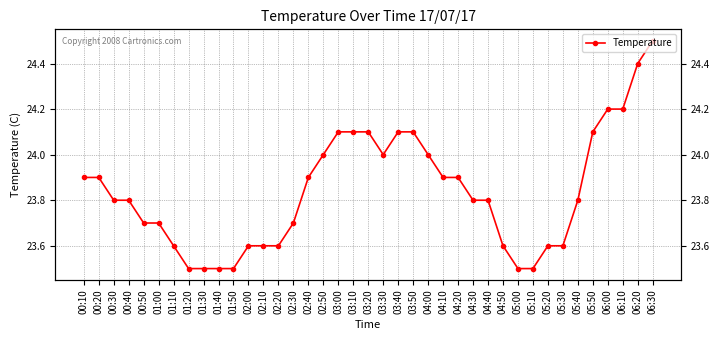

What is the sum of all values?

929.7